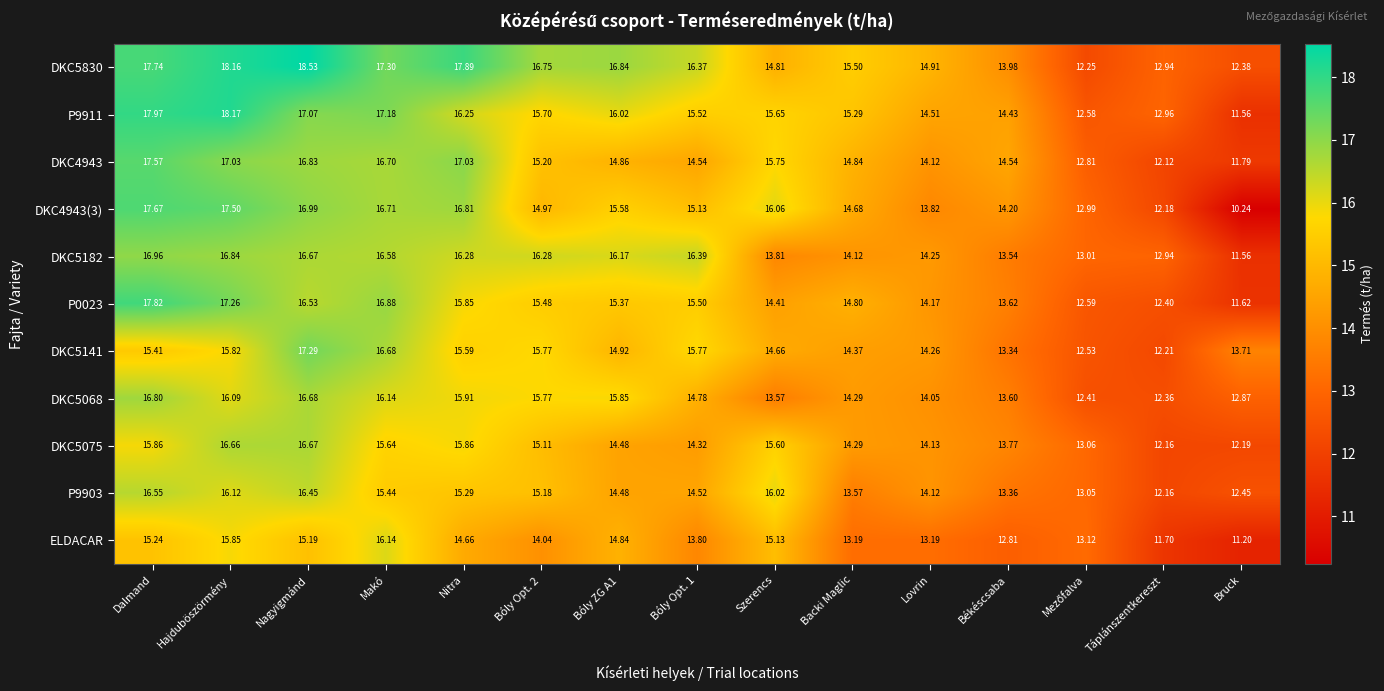

What is the maximum value shown in the chart?

18.5